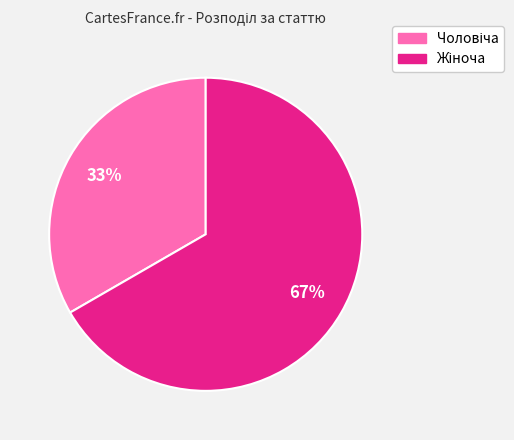

To the nearest percent, what is the average slice percentage?

50%